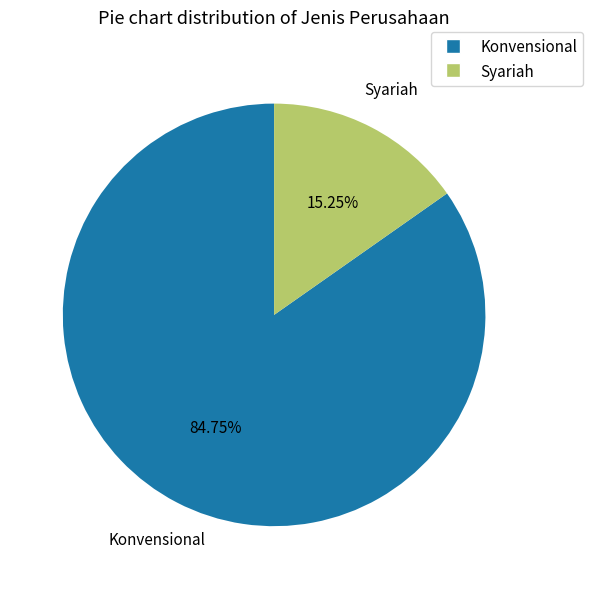

What is the ratio of the value at Syariah to the value at Konvensional?

0.2